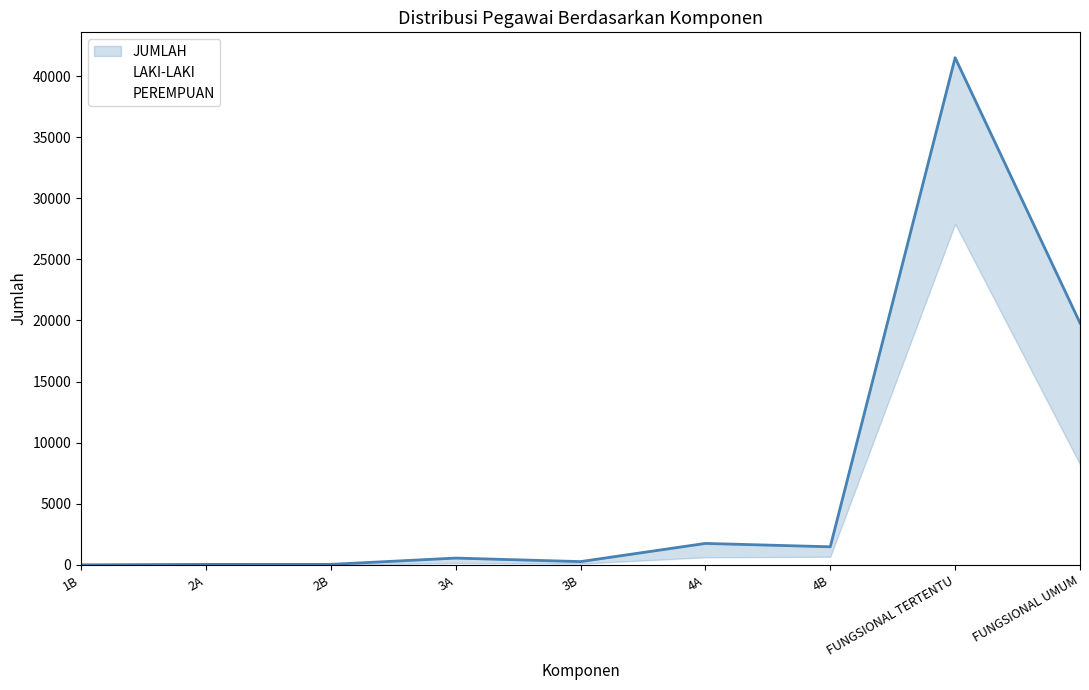

At 4A, list the series in order from largest to smallest.

JUMLAH, LAKI-LAKI, PEREMPUAN